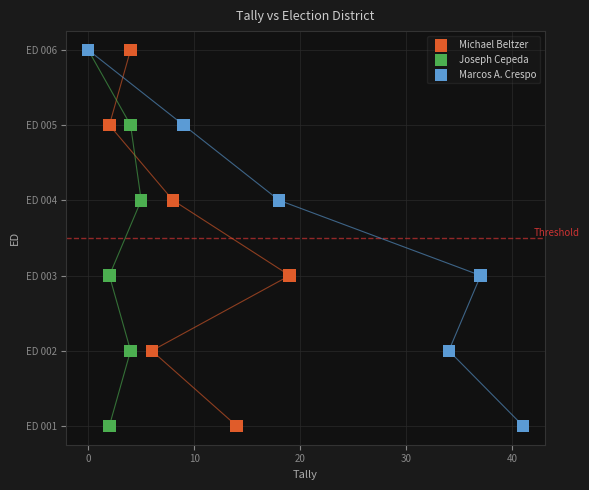

What are all the series names shown in the legend?

Michael Beltzer, Joseph Cepeda, Marcos A. Crespo